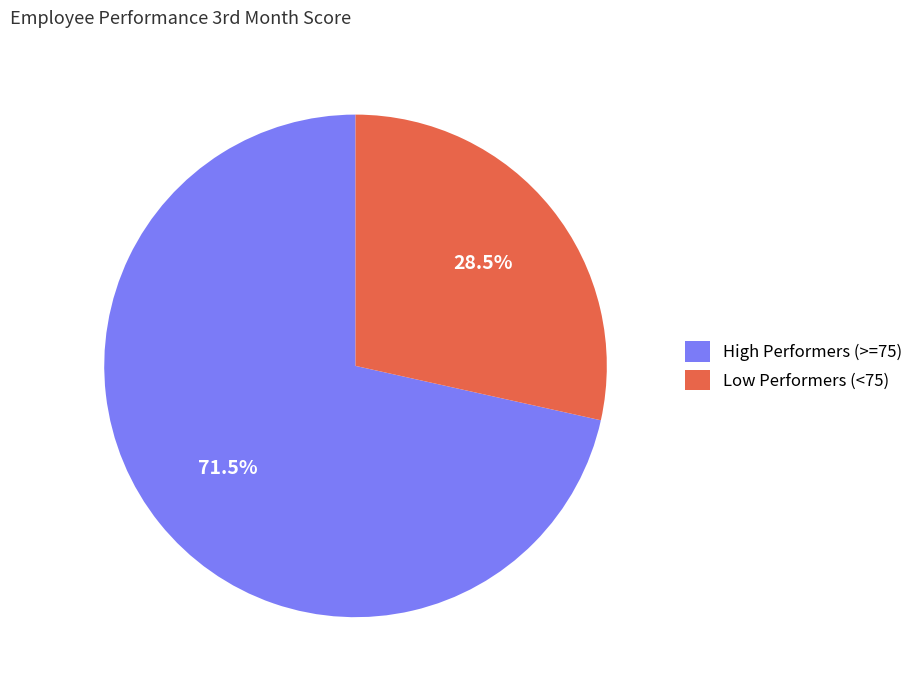

Is there a majority slice in this chart?

Yes